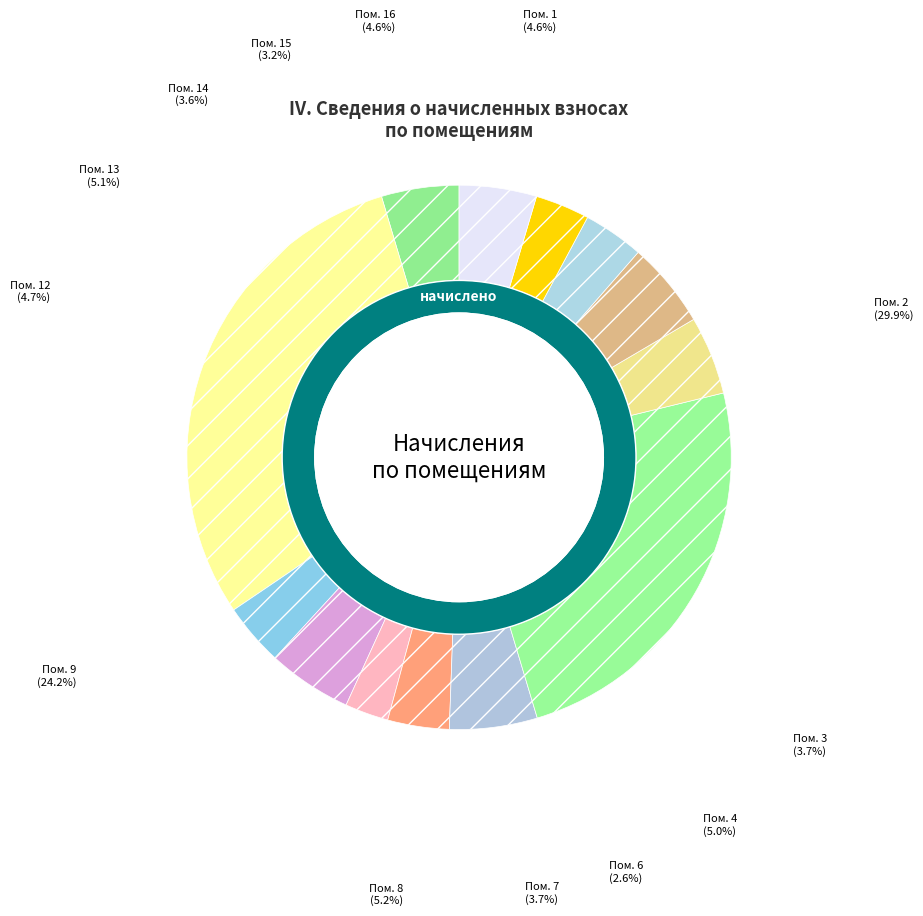

Is it true that 7 is 4% of the pie?

True